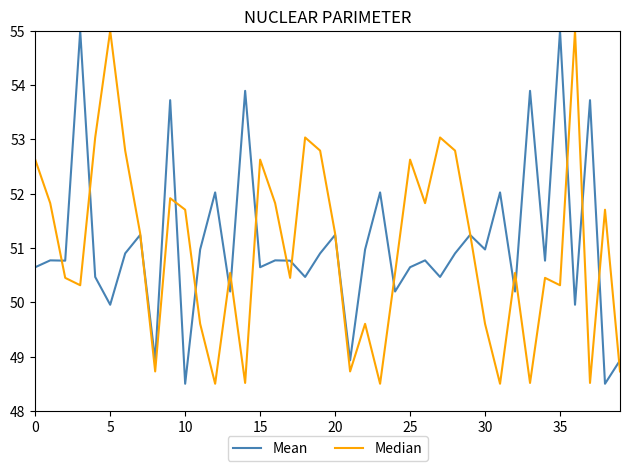

Reading right to left, list all the values displayed in this chart.

Mean: 48.9	48.5	53.7	50.0	55.0	50.8	53.9	50.2	52.0	51.0	51.2	50.9	50.5	50.8	50.6	50.2	52.0	51.0	48.9	51.2	50.9	50.5	50.8	50.8	50.6	53.9	50.2	52.0	51.0	48.5	53.7	48.9	51.2	50.9	50.0	50.5	55.0	50.8	50.8	50.6
Median: 48.7	51.7	48.5	55.0	50.3	50.5	48.5	50.5	48.5	49.6	51.3	52.8	53.0	51.8	52.6	50.5	48.5	49.6	48.7	51.3	52.8	53.0	50.5	51.8	52.6	48.5	50.5	48.5	49.6	51.7	51.9	48.7	51.3	52.8	55.0	53.0	50.3	50.5	51.8	52.6